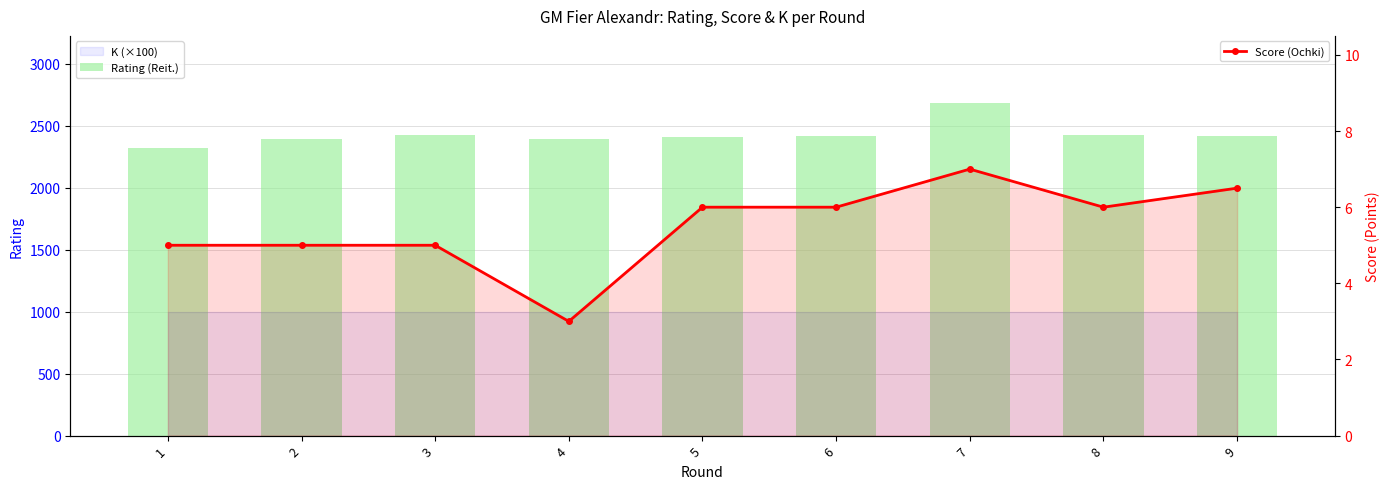

Is the value of Rating (Reit.) at 4 greater than the value of Score (Ochki) at 6?

Yes